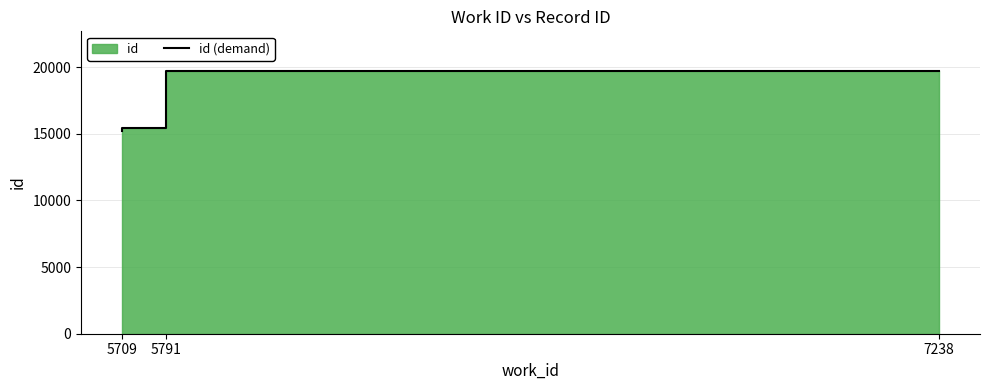

What is the minimum value shown in the chart?

15235